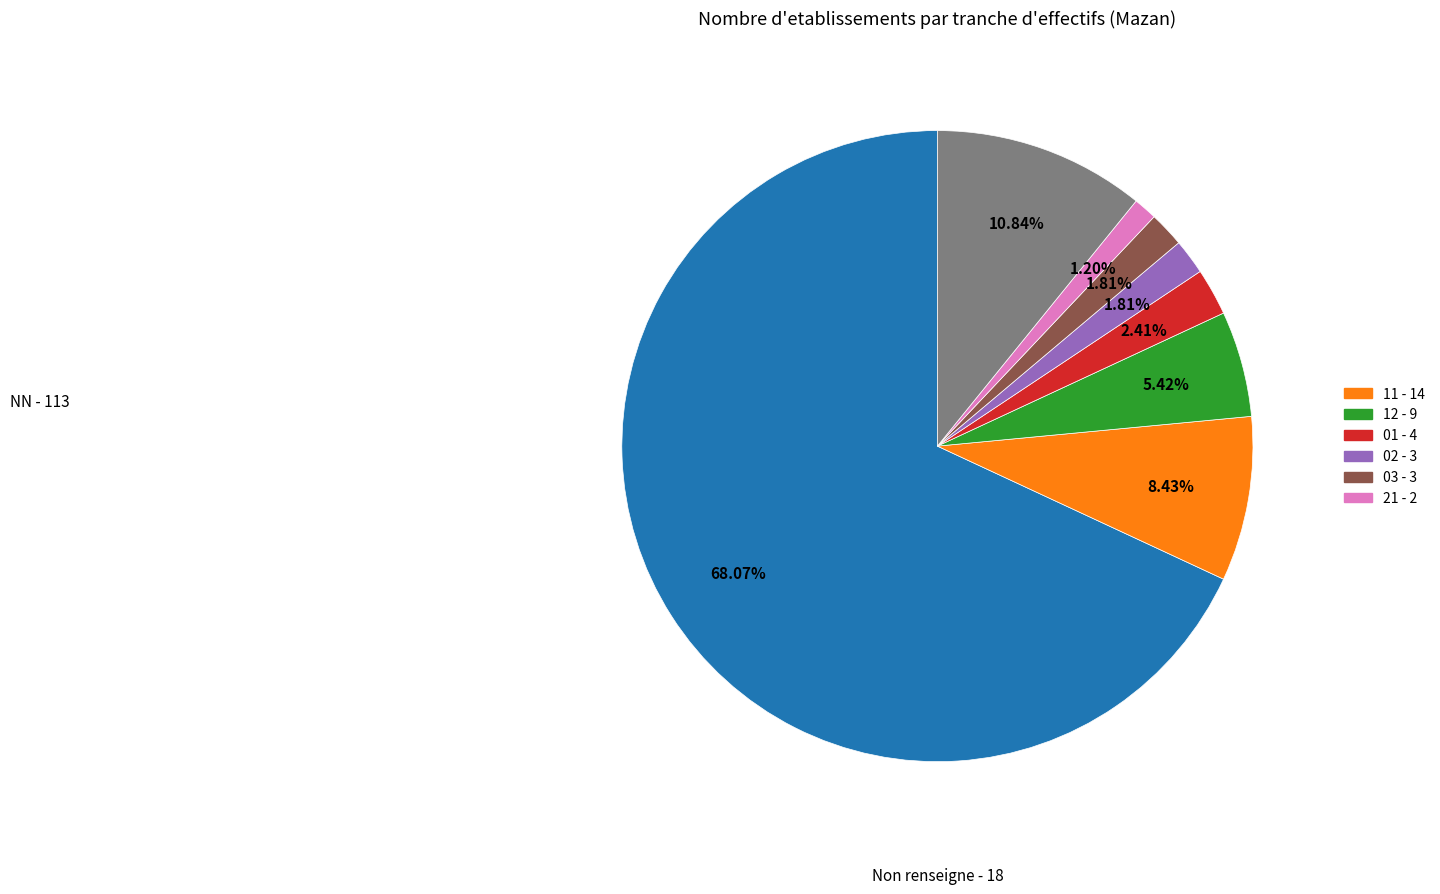

Does any single category account for the majority?

Yes